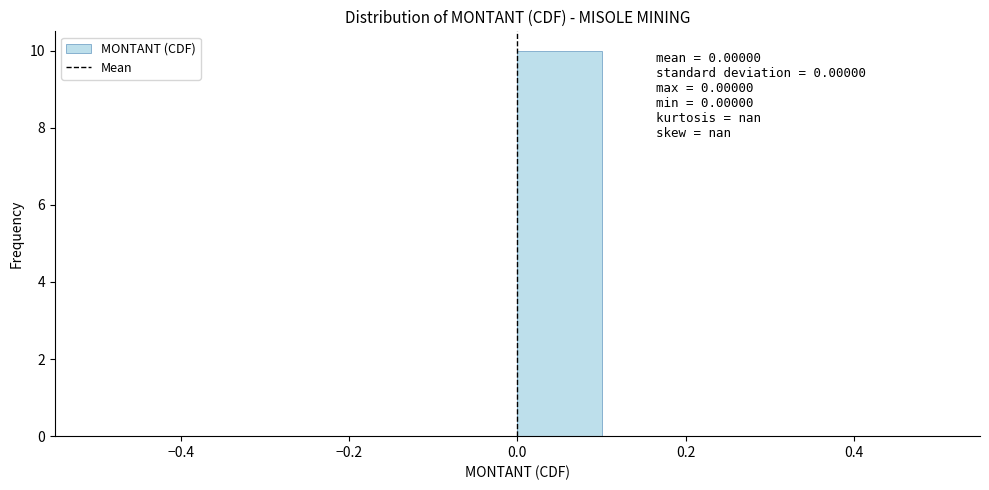

Which range on the x-axis has the tallest bar?

0.0 to 0.1